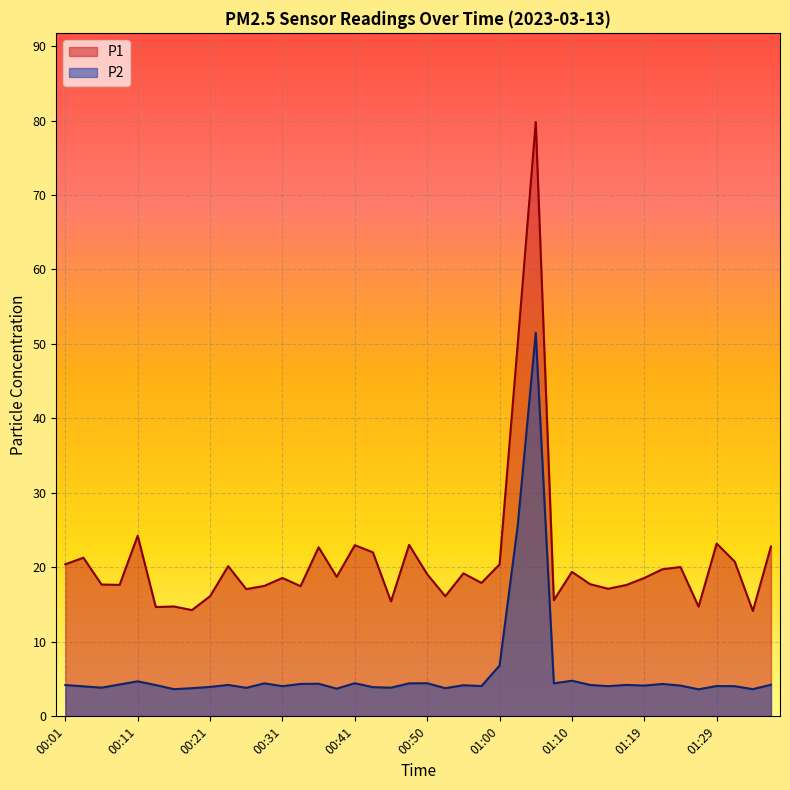

Reading left to right, what are all the values shown in this chart?

P1: 20.4	21.3	17.7	17.6	24.2	14.7	14.8	14.3	16.1	20.2	17.1	17.5	18.6	17.5	22.7	18.7	23.0	22.0	15.4	23.0	19.1	16.1	19.2	17.9	20.4	49.9	79.8	15.6	19.4	17.8	17.1	17.6	18.6	19.8	20.1	14.7	23.2	20.8	14.2	22.8
P2: 4.2	4.0	3.9	4.3	4.7	4.2	3.6	3.8	4.0	4.2	3.8	4.4	4.0	4.3	4.4	3.7	4.5	3.9	3.9	4.4	4.5	3.8	4.2	4.1	6.8	25.6	51.5	4.4	4.8	4.2	4.0	4.2	4.1	4.3	4.1	3.6	4.1	4.0	3.6	4.2